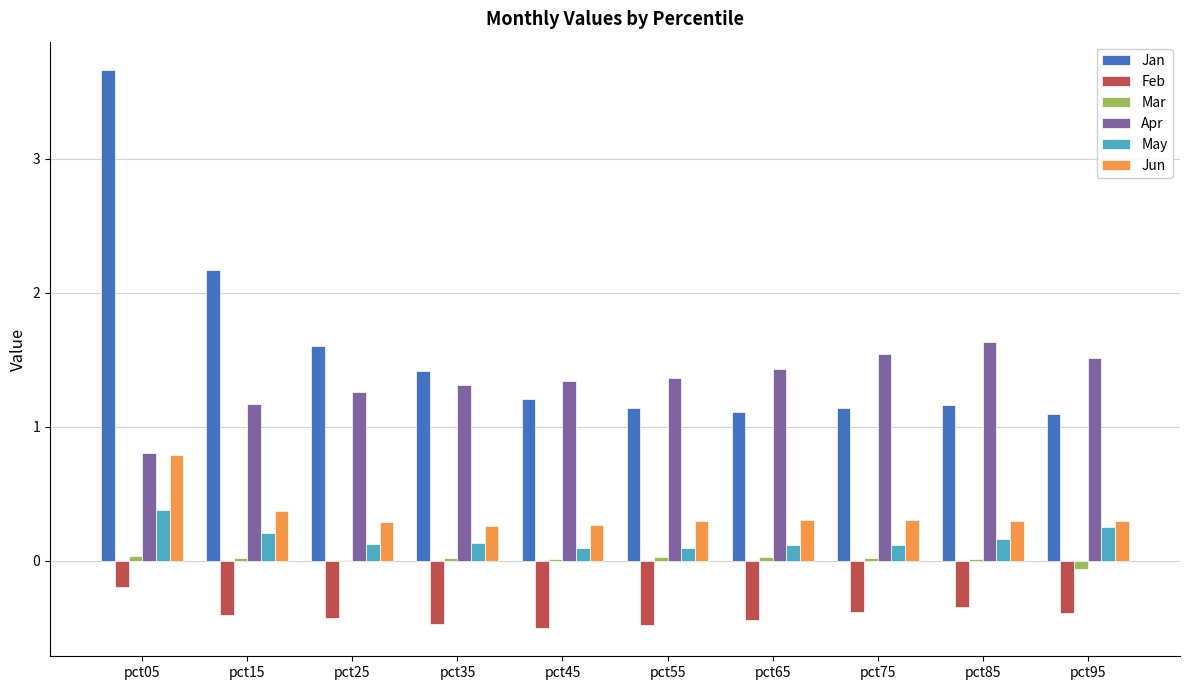

True or false: Jun has a value of 0.5 at pct85.

False